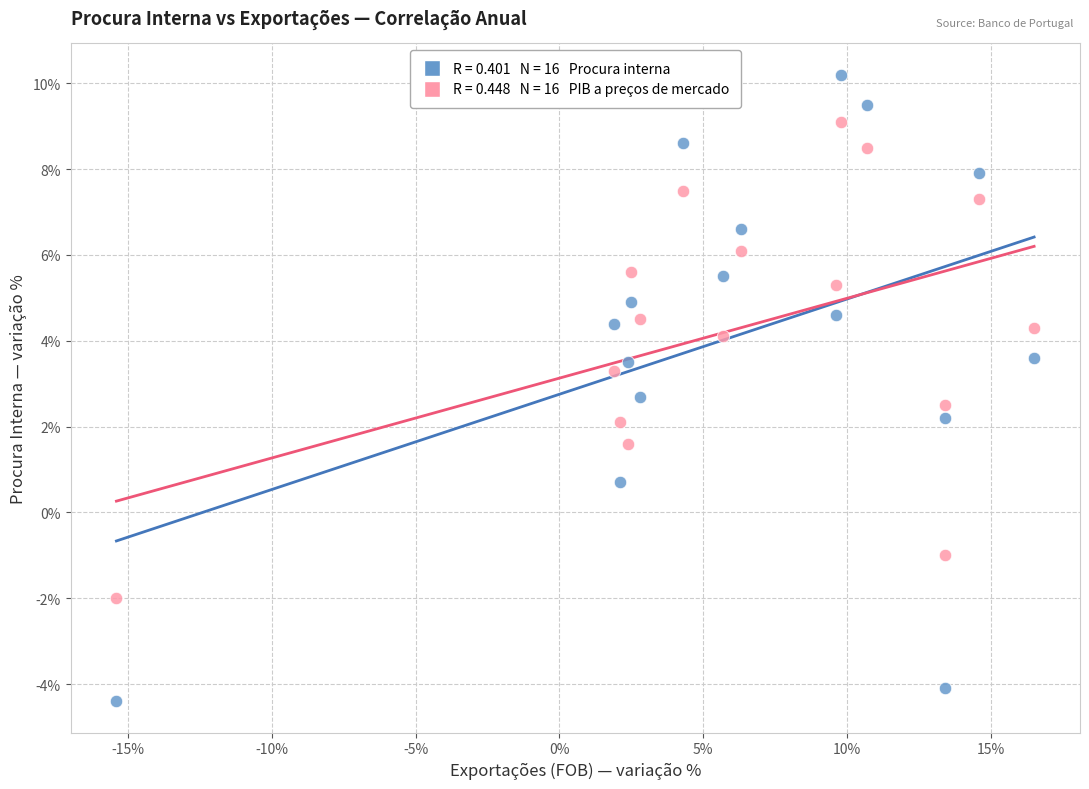

Across all data points, what is the range of Y values (max minus min)?

14.6